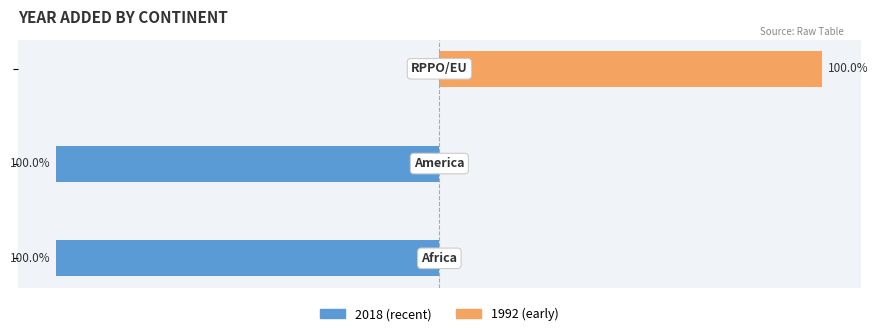

What is the minimum value shown in the chart?

-100